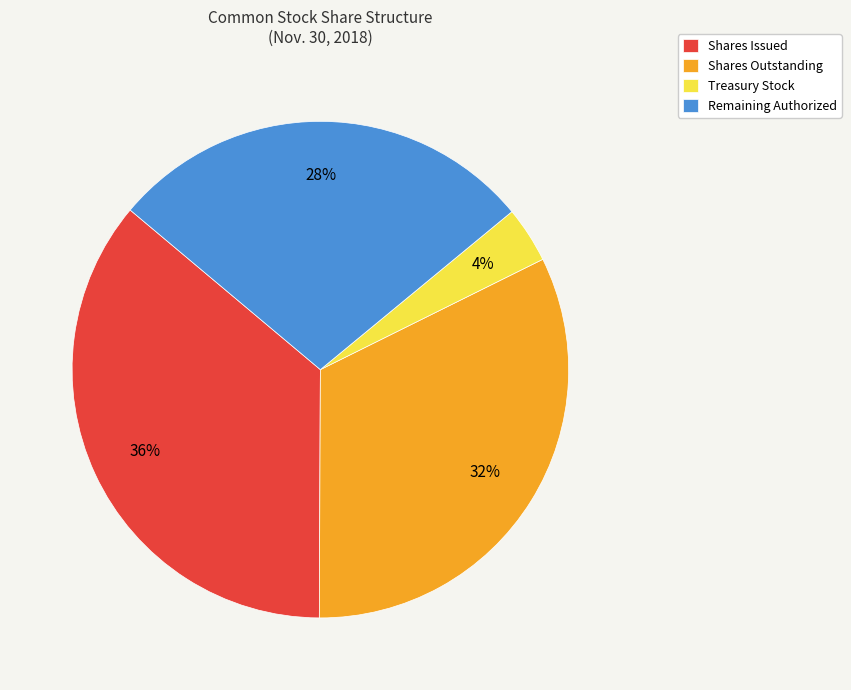

Is there a majority slice in this chart?

No